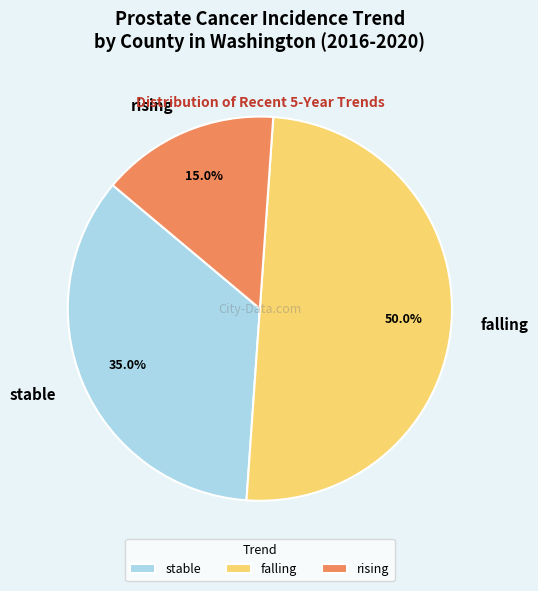

True or false: stable accounts for 35% of the total.

True